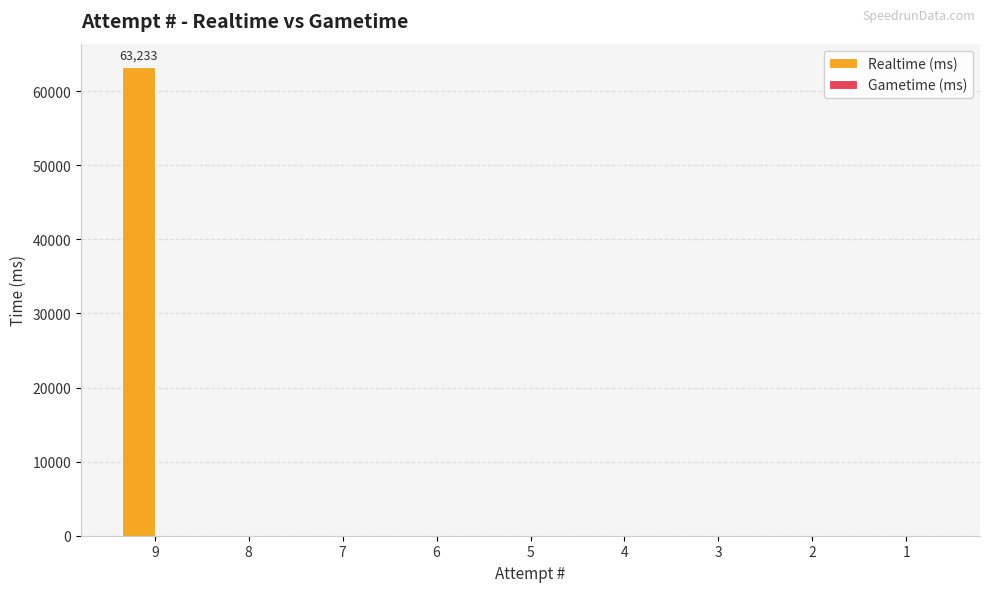

Reading left to right, transcribe all the data shown in this chart.

9=63233	8=0	7=0	6=0	5=0	4=0	3=0	2=0	1=0